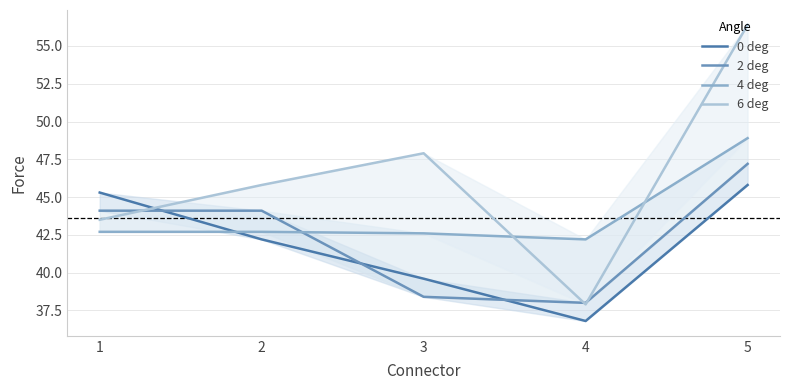

What is the difference between the 6 deg values at 1 and 3?

4.4